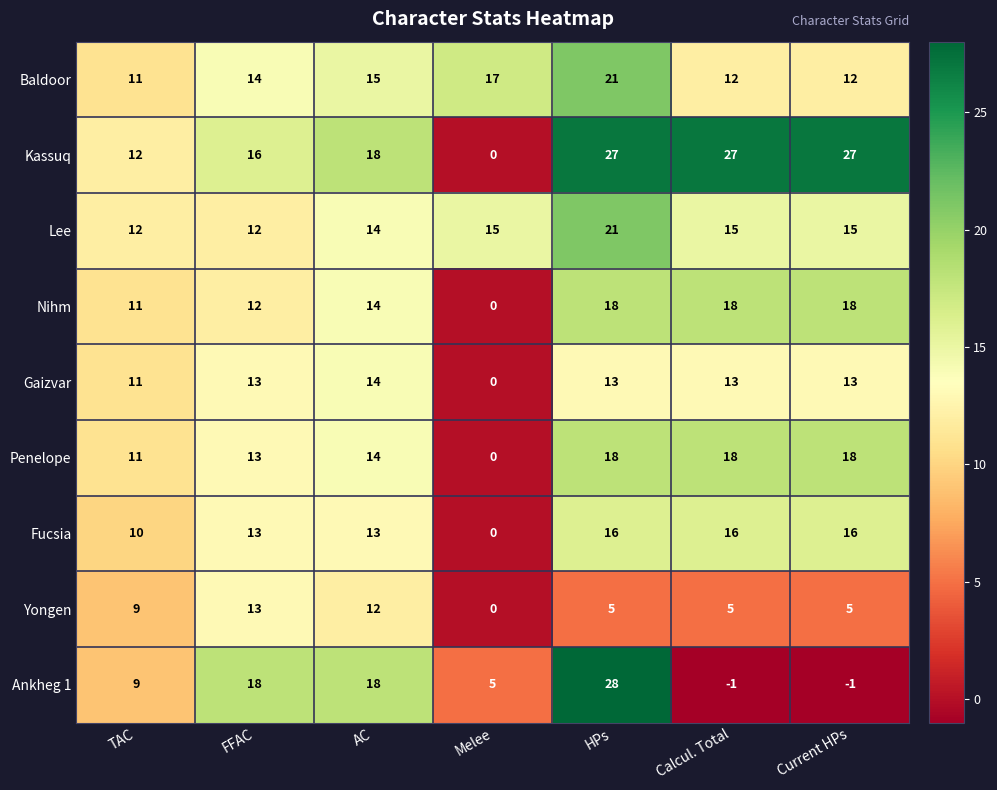

How many categories are shown in the chart?

7